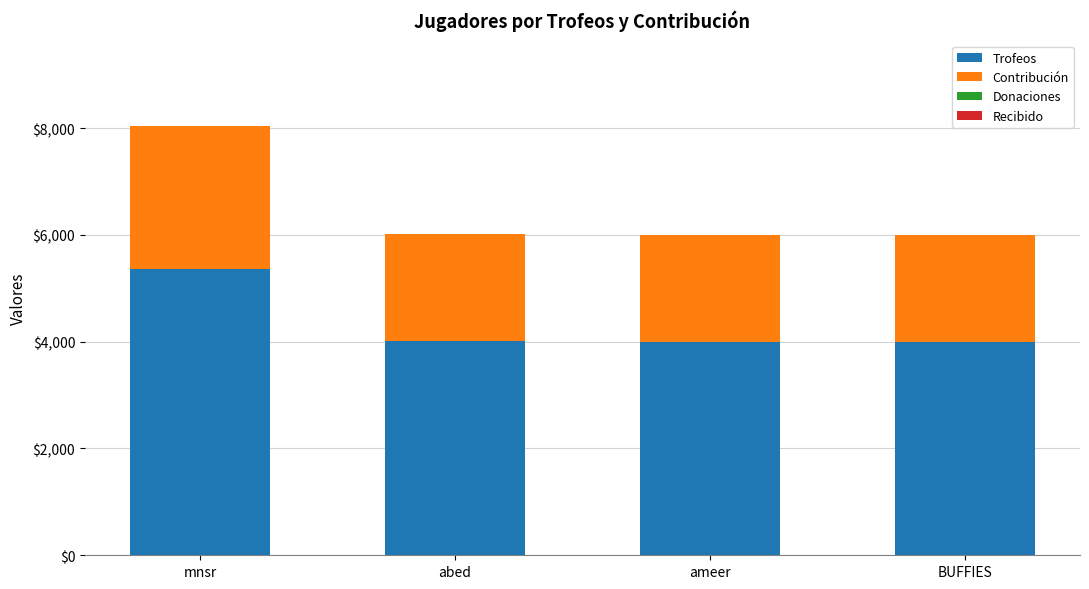

Is it true that Trofeos equals 8632 at mnsr?

False